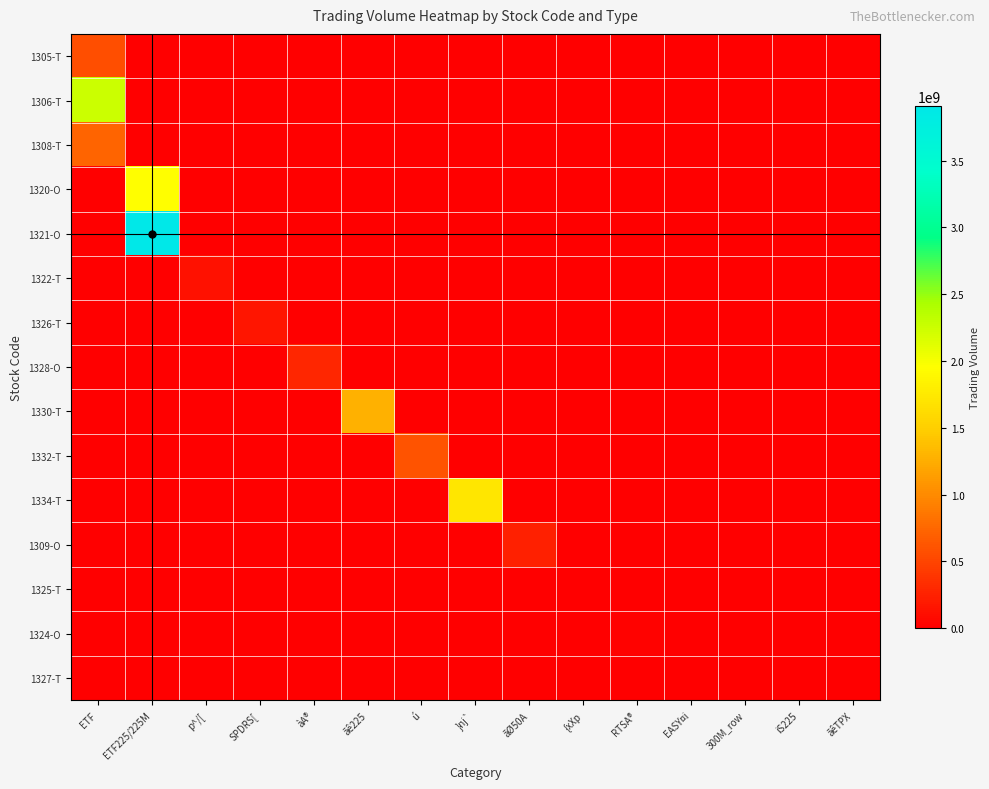

What is the total value across all series at àA®?

288561100